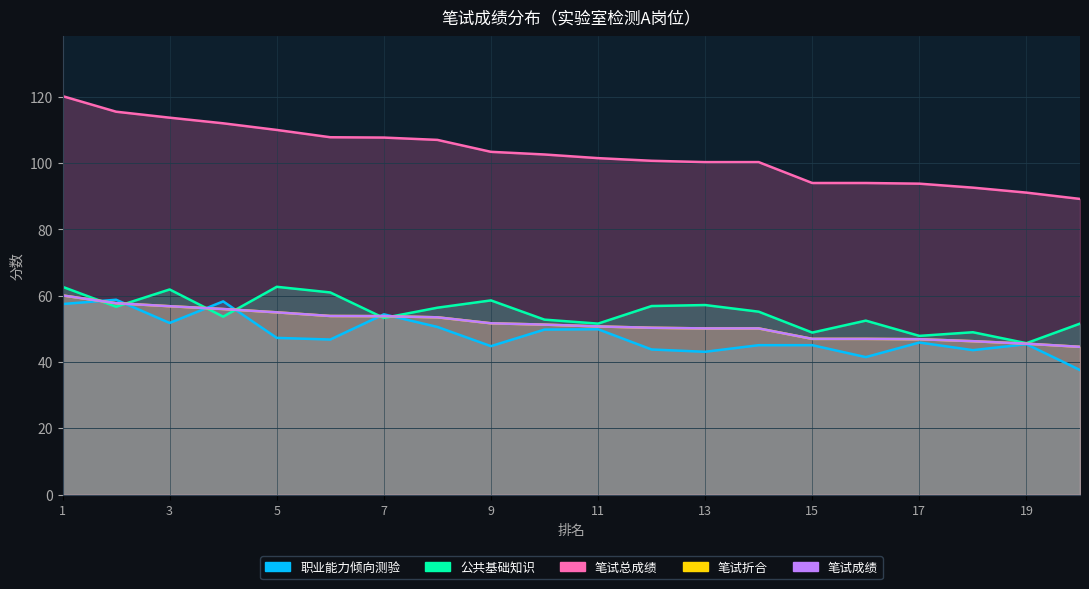

Rank the series by their maximum value, from lowest to highest.

职业能力倾向测验, 笔试折合, 笔试成绩, 公共基础知识, 笔试总成绩